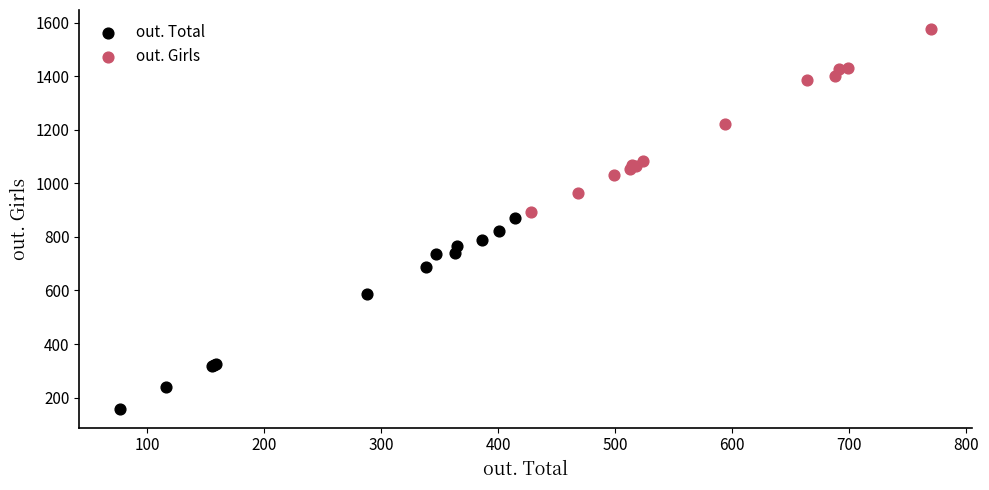

Which series has the widest spread of Y values?

out. Total